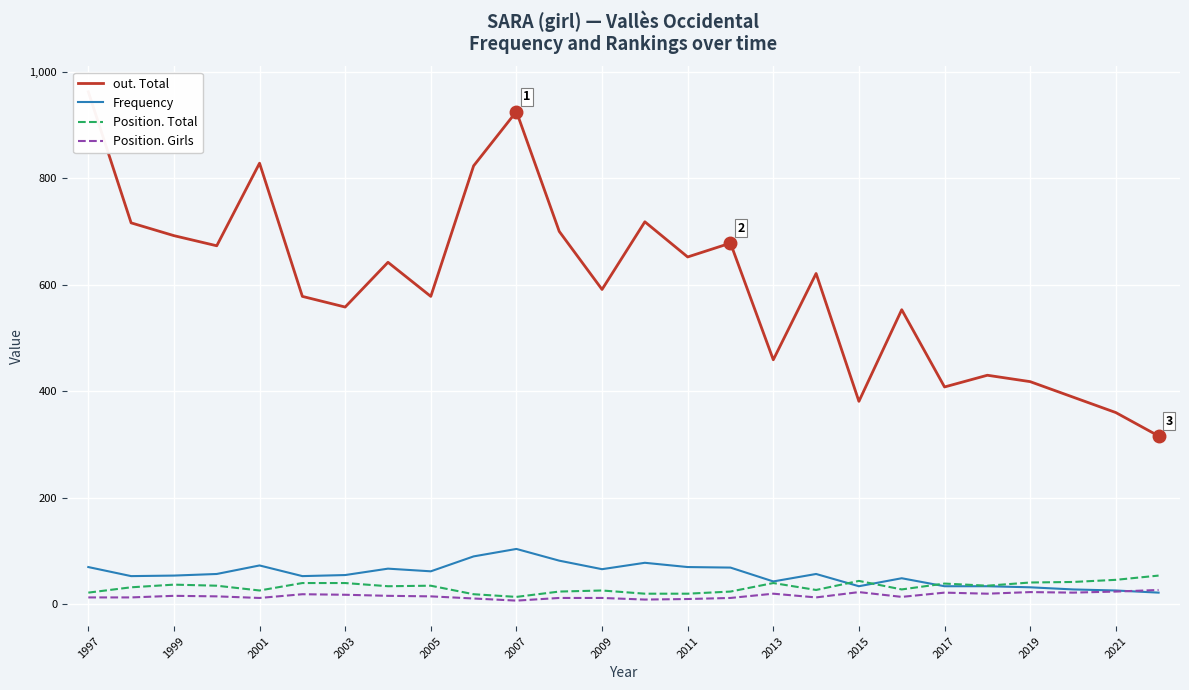

At which label does Frequency reach its peak?

2007